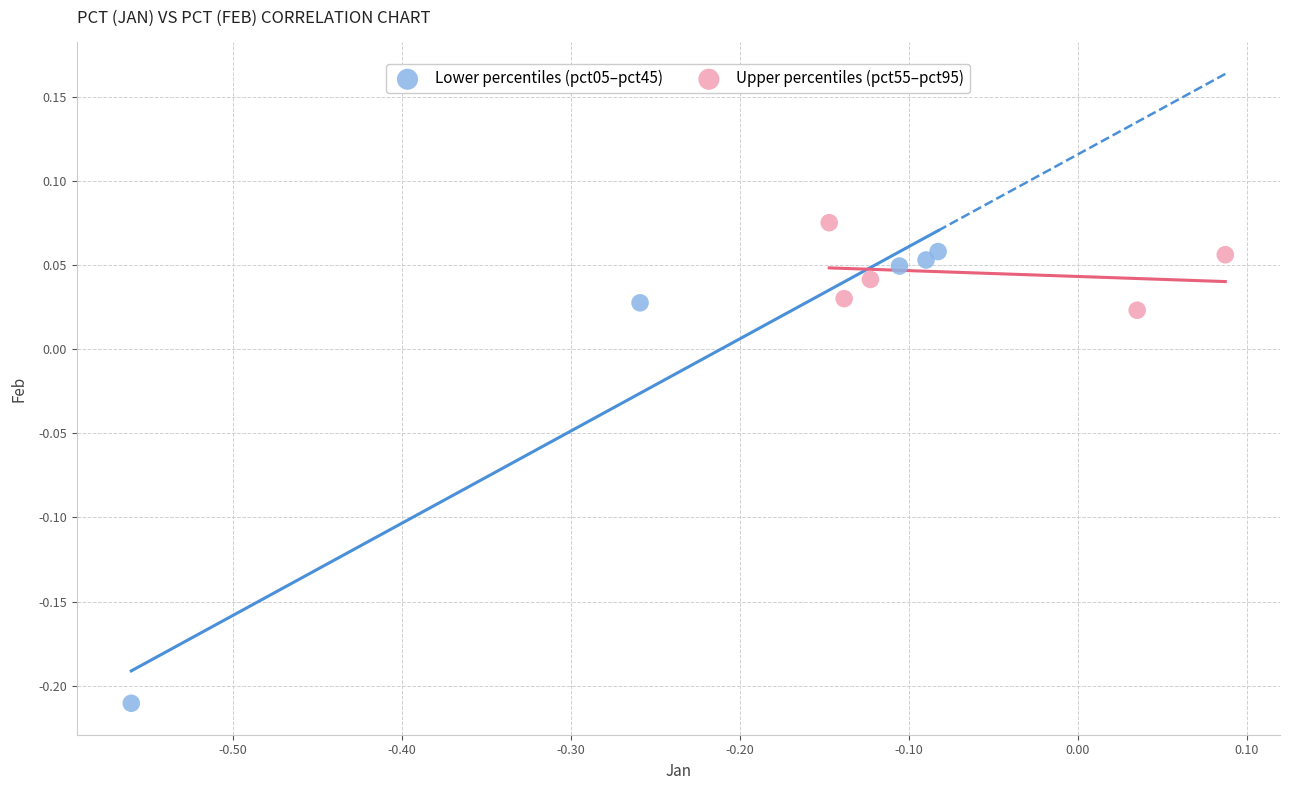

Which series has the widest spread of Y values?

Lower percentiles (pct05–pct45)